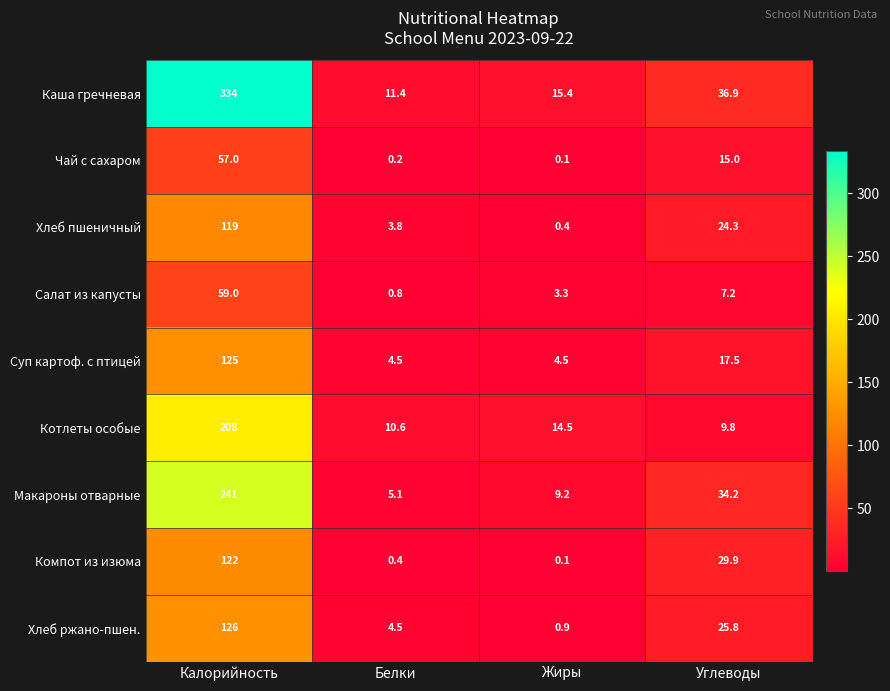

Rank the categories by Хлеб пшеничный value from highest to lowest.

Калорийность, Углеводы, Белки, Жиры